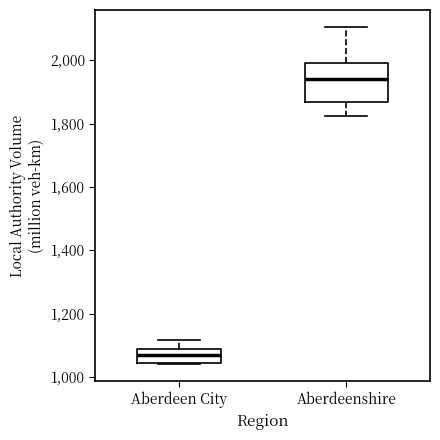

Reading left to right, read every box against the y-axis: the position of its median line, the range the box covers, and the ends of its whiskers. The values are not printed on the chart, so give them approximately, as read against the axis.

Aberdeen City: median 1080 (inside the box), box 1040 to 1080, whiskers 1040 to 1120
Aberdeenshire: median 1940, box 1860 to 2000, whiskers 1820 to 2100